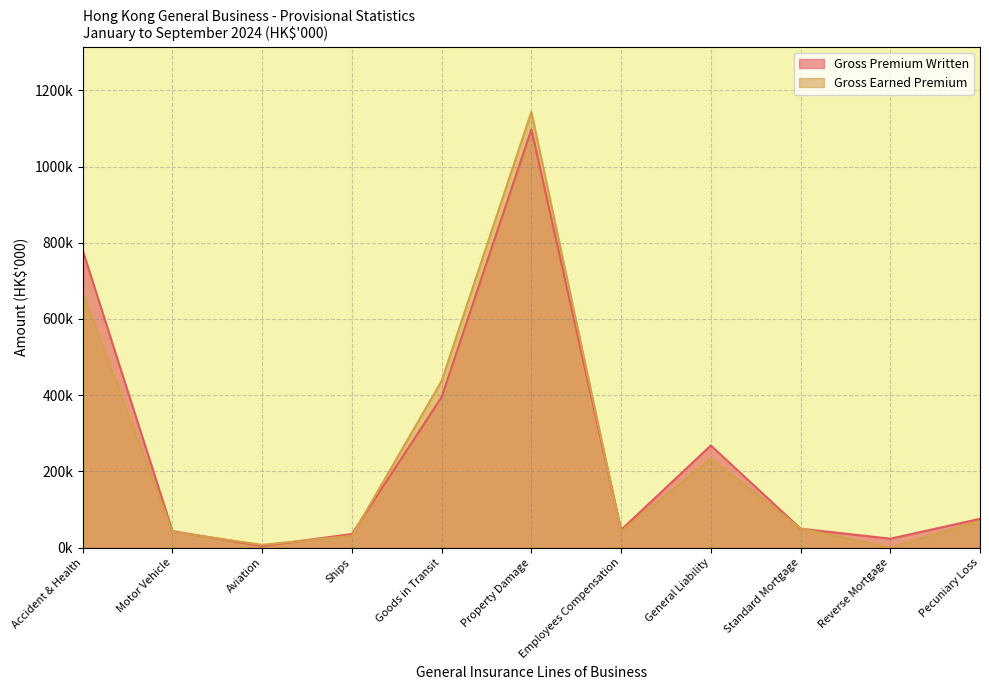

At which label does Gross Premium Written first exceed 49867?

Accident & Health